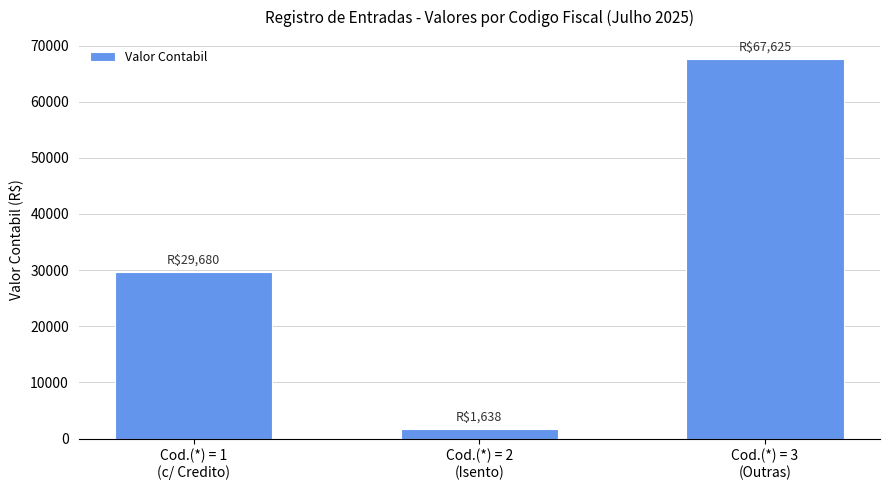

Approximately how many times larger is the value at Cod.(*) = 3
(Outras) compared to Cod.(*) = 1
(c/ Credito)?

2.3